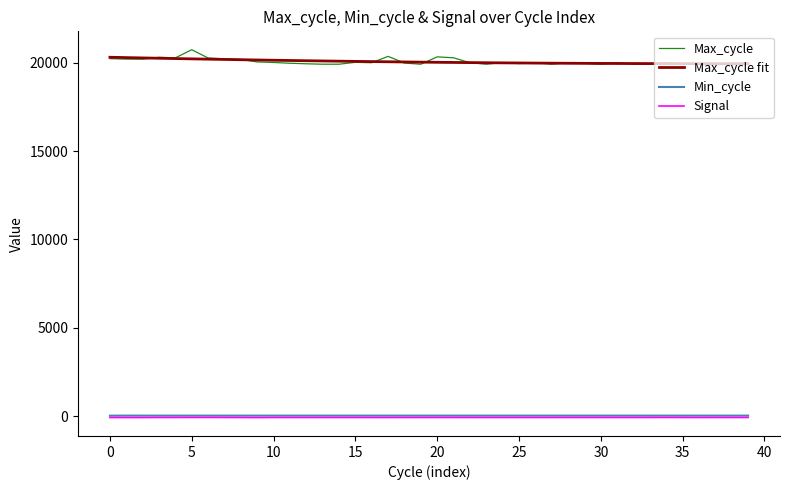

Which series has the widest spread of values?

Max_cycle